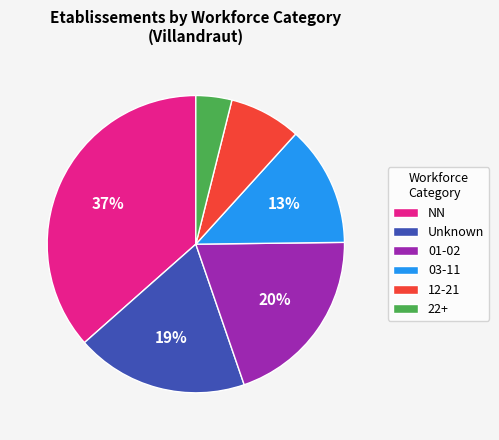

To the nearest percent, what is the difference between the largest and smallest slice percentages?

33%